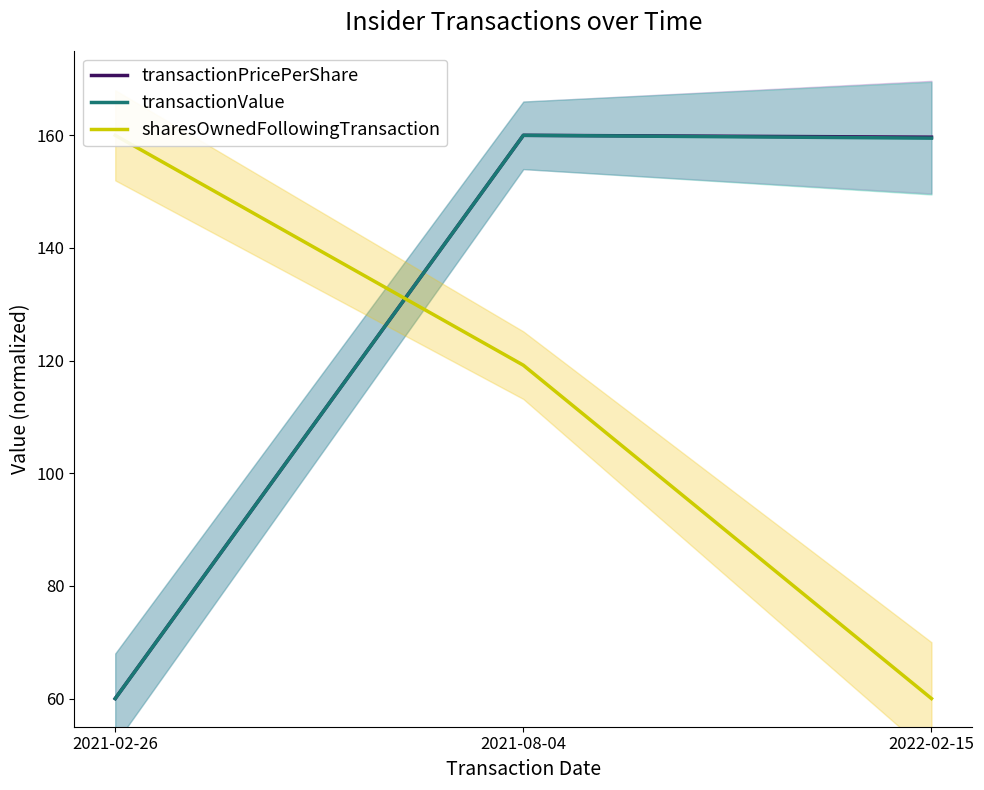

How many lines are shown in the chart?

3